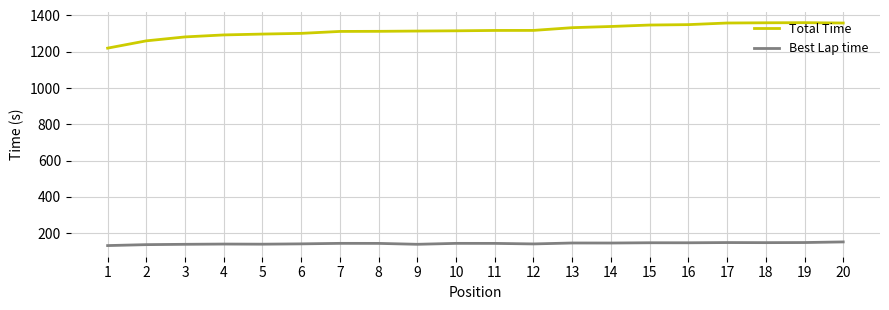

What is the highest value of the Best Lap time series?

151.8